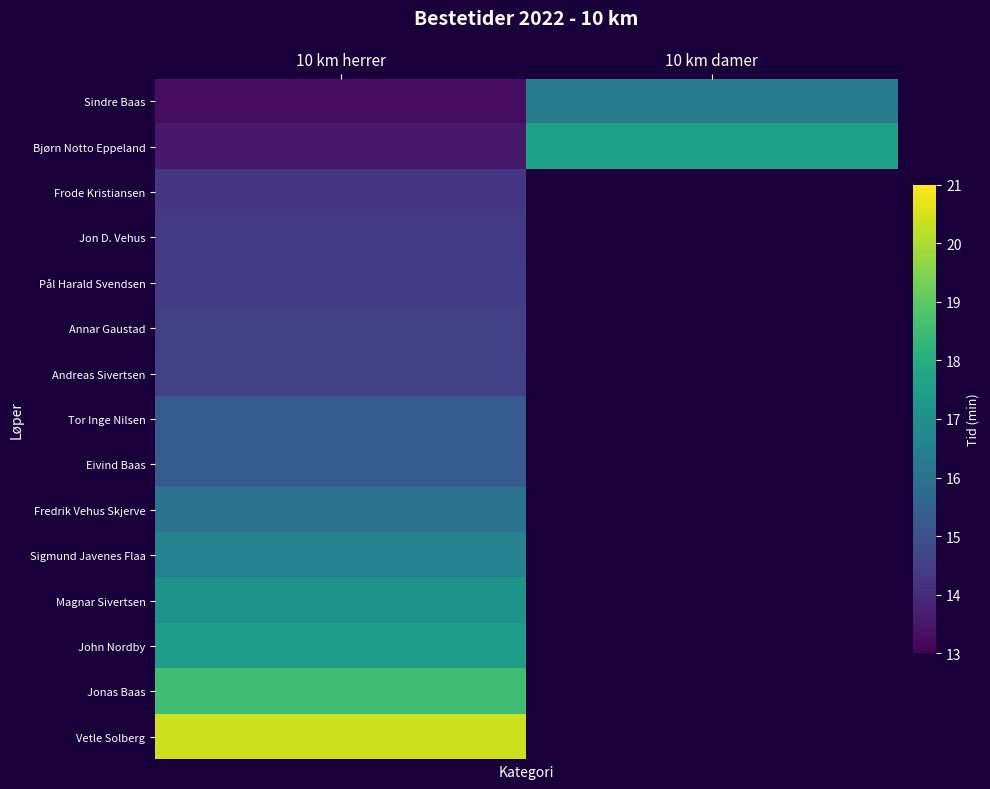

How many data points in Bjørn Notto Eppeland are above 17?

1